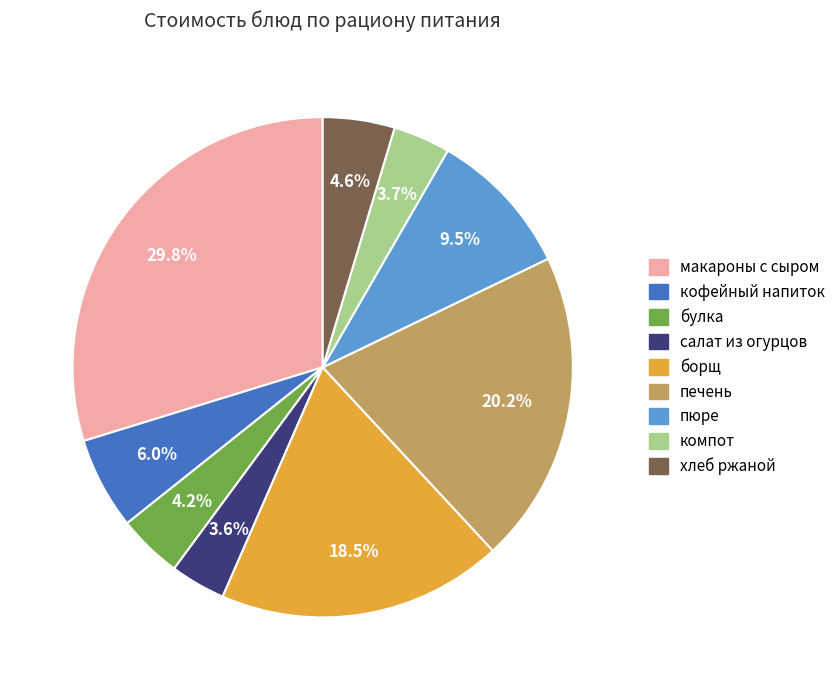

To the nearest percent, what is the difference between the largest and smallest slice percentages?

26%